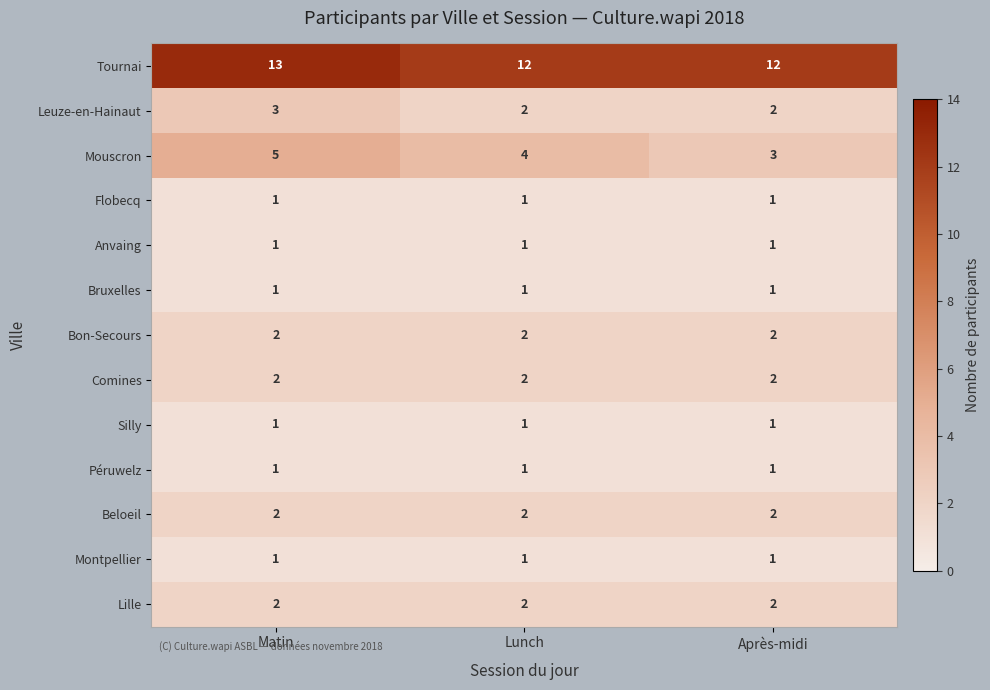

The Beloeil series shows 2 at Lunch. True or false?

True